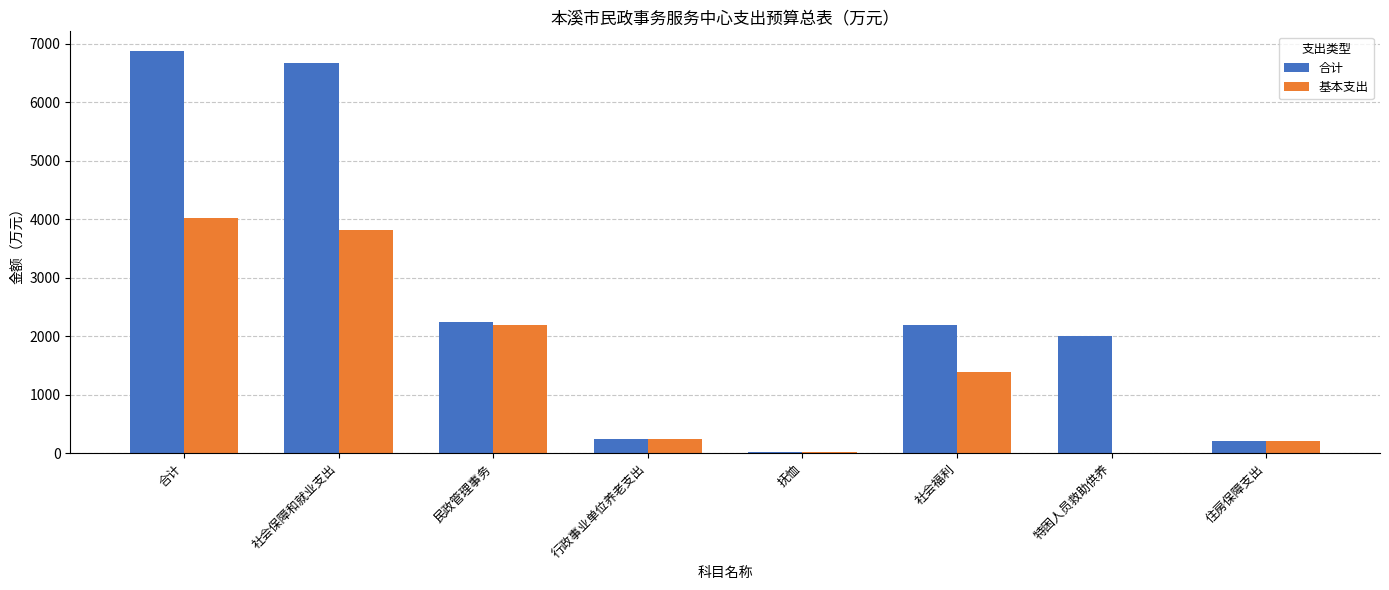

What is the difference between the 合计 values at 合计 and 特困人员救助供养?

4868.3